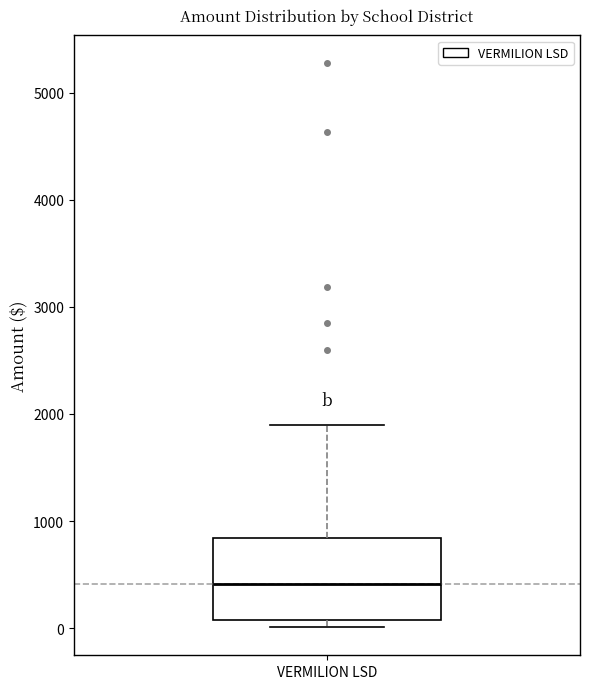

Read this box plot against the y-axis: the position of the median line, the range covered by the box, and the ends of both whiskers. The values are not printed on the chart, so give them approximately, as read against the axis.

median 400, box 100 to 800, whiskers 0 to 1900